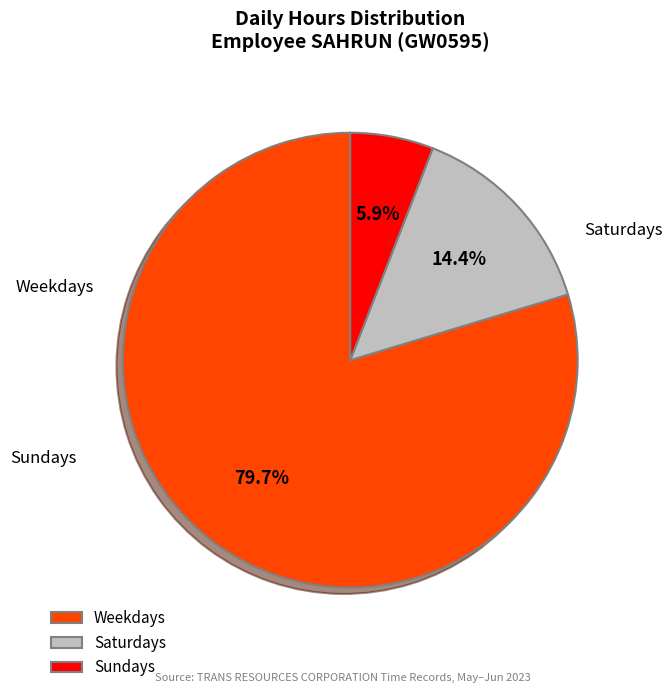

Approximately how many times larger is the value at Weekdays compared to Saturdays?

5.5